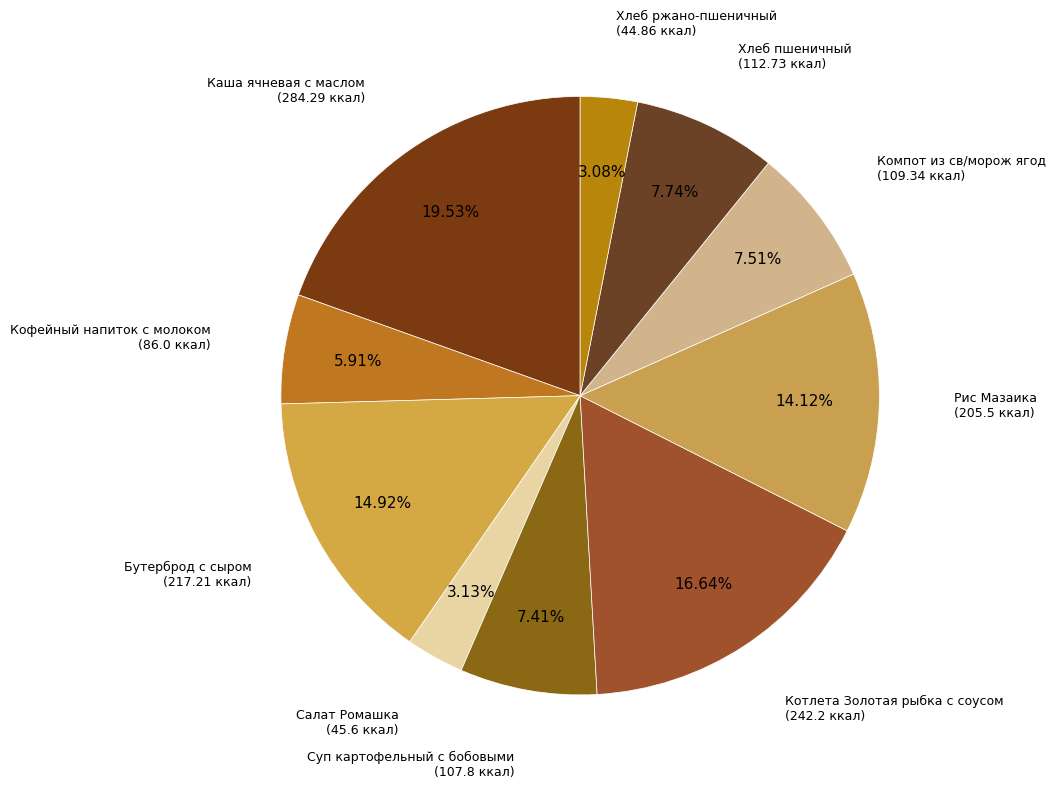

Between Суп картофельный с бобовыми and Хлеб ржано-пшеничный, which is larger?

Суп картофельный с бобовыми